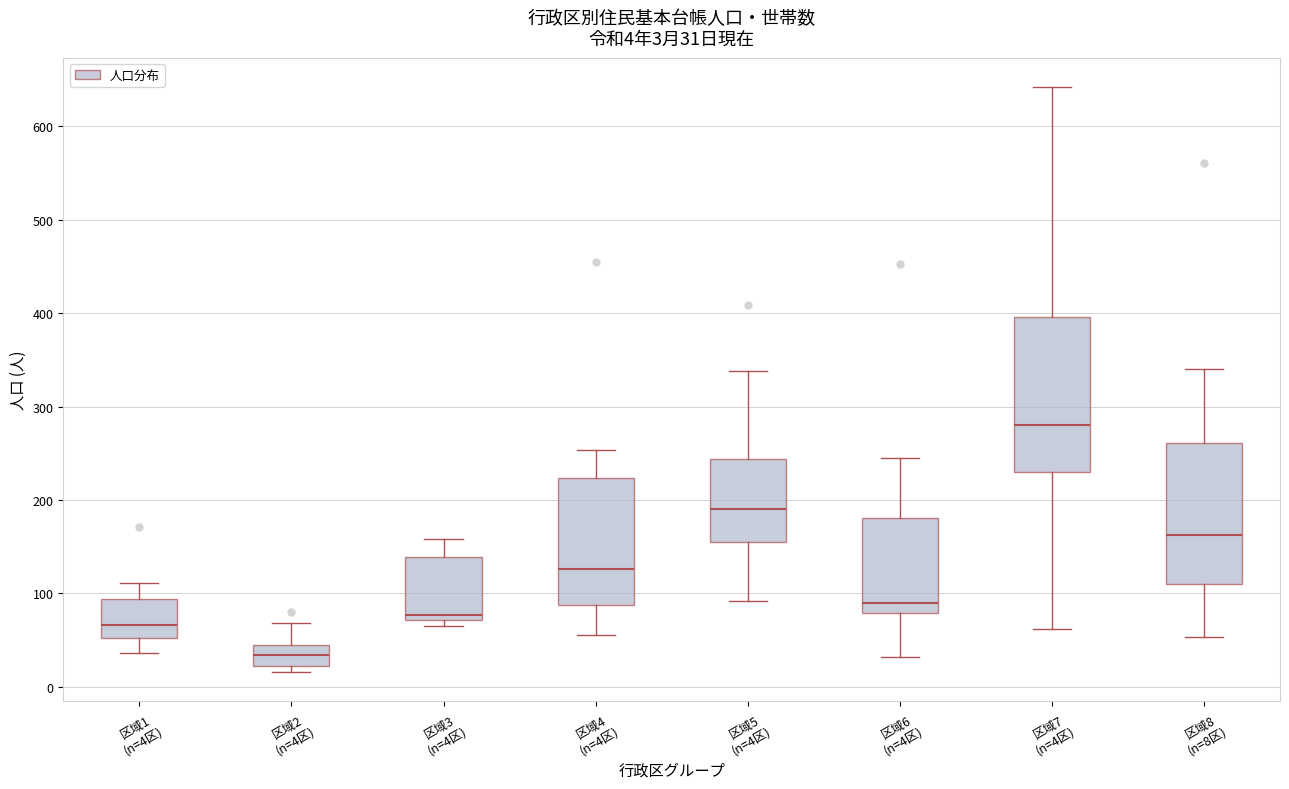

Comparing the boxes themselves (not the whiskers), which one is the tallest?

区域7 (n=4区)